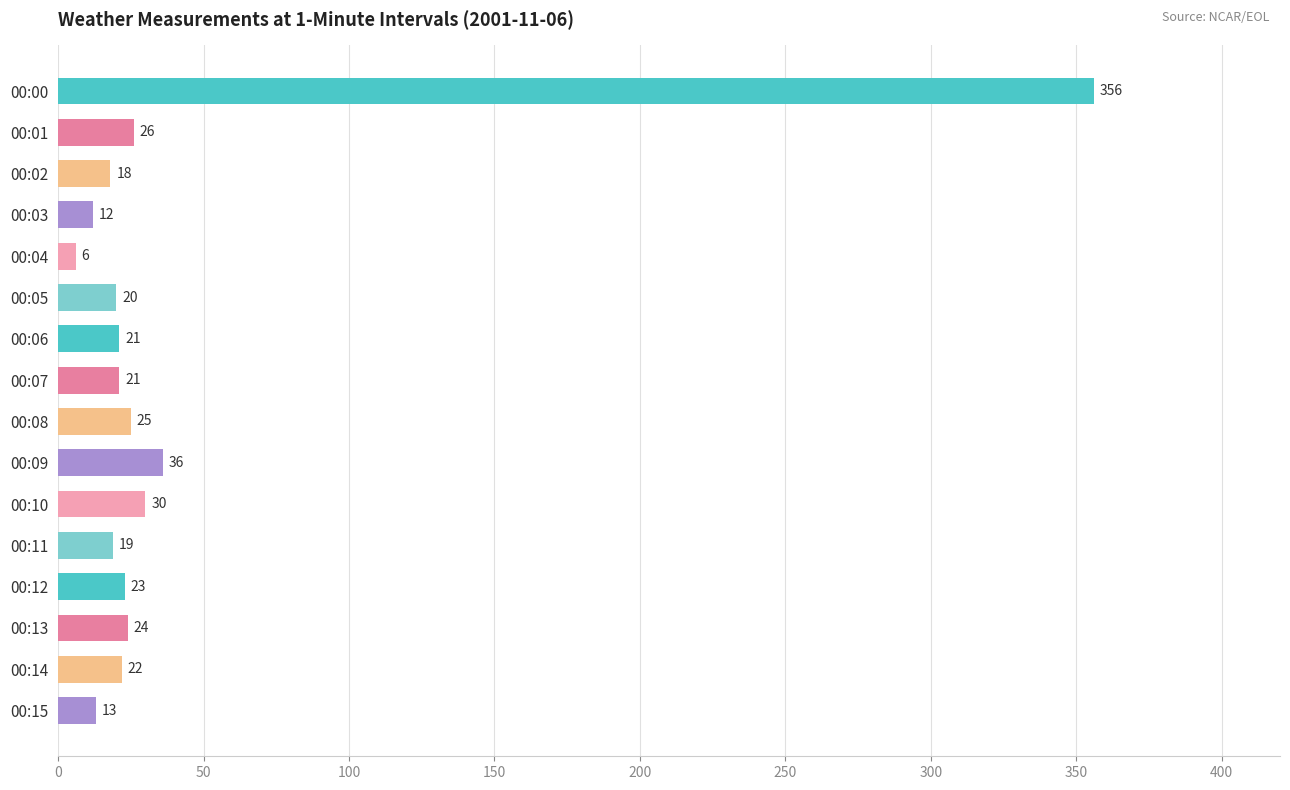

The value at 00:09 is 36. True or false?

True